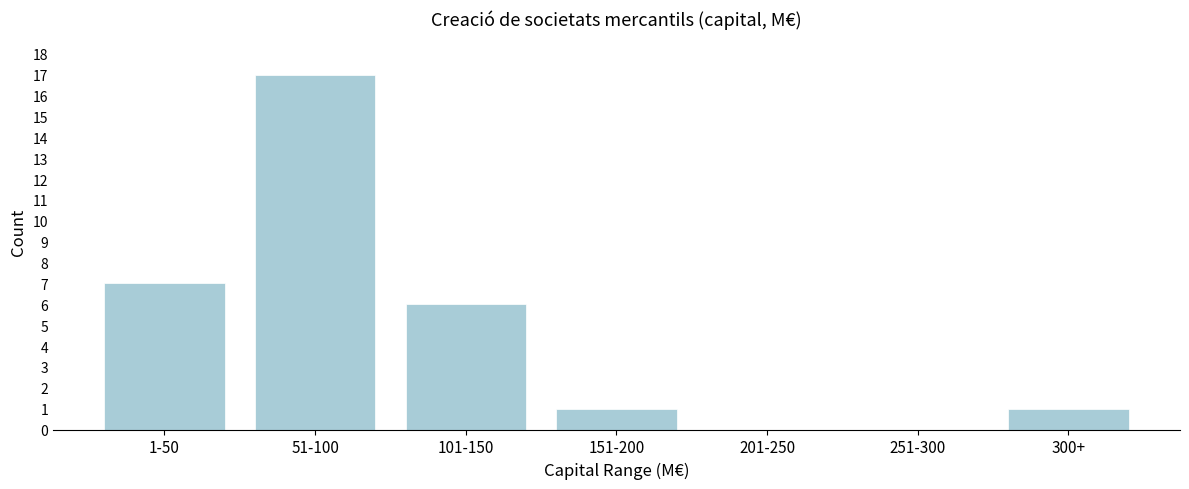

Reading left to right, what are all the values shown in this chart?

1-50=7	51-100=17	101-150=6	151-200=1	201-250=0	251-300=0	300+=1